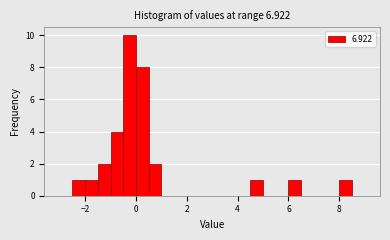

Around what value on the x-axis is the tallest bar? Give the approximate position of its centre, as read against the axis.

-0.2